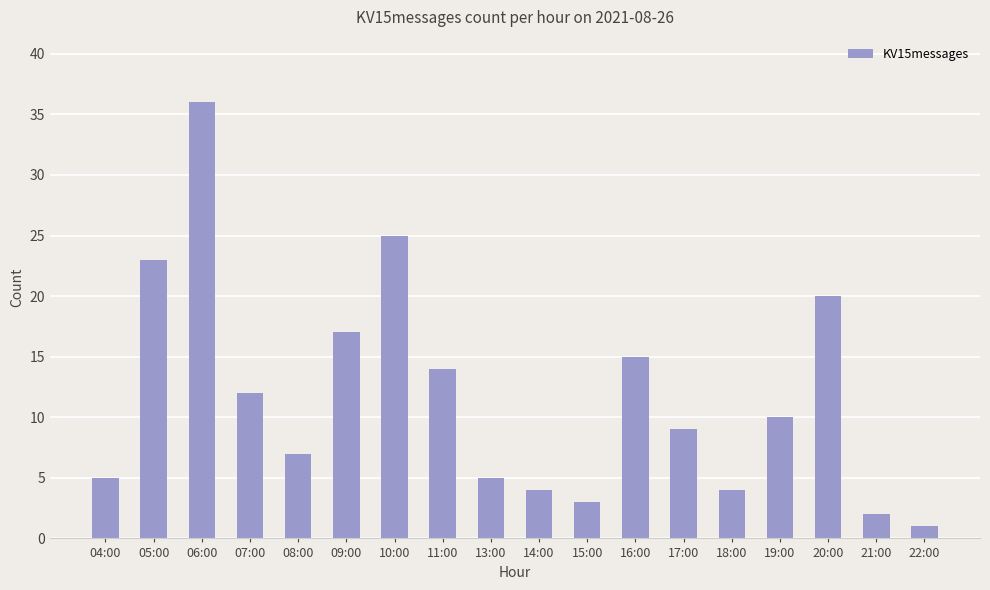

What is the minimum value shown in the chart?

1